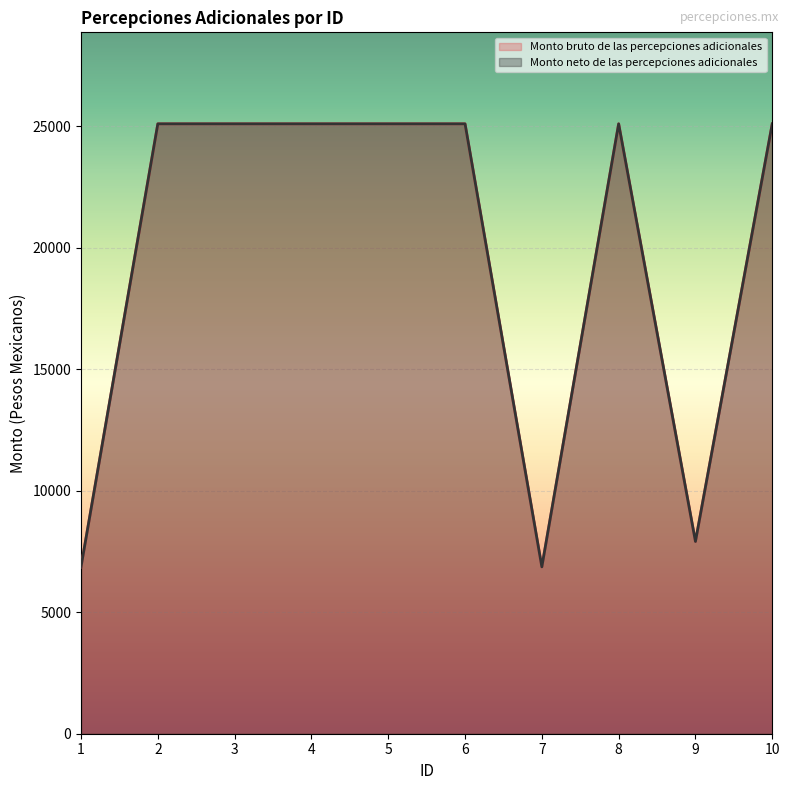

Is the value of Monto neto de las percepciones adicionales at 7 greater than the value of Monto bruto de las percepciones adicionales at 7?

No